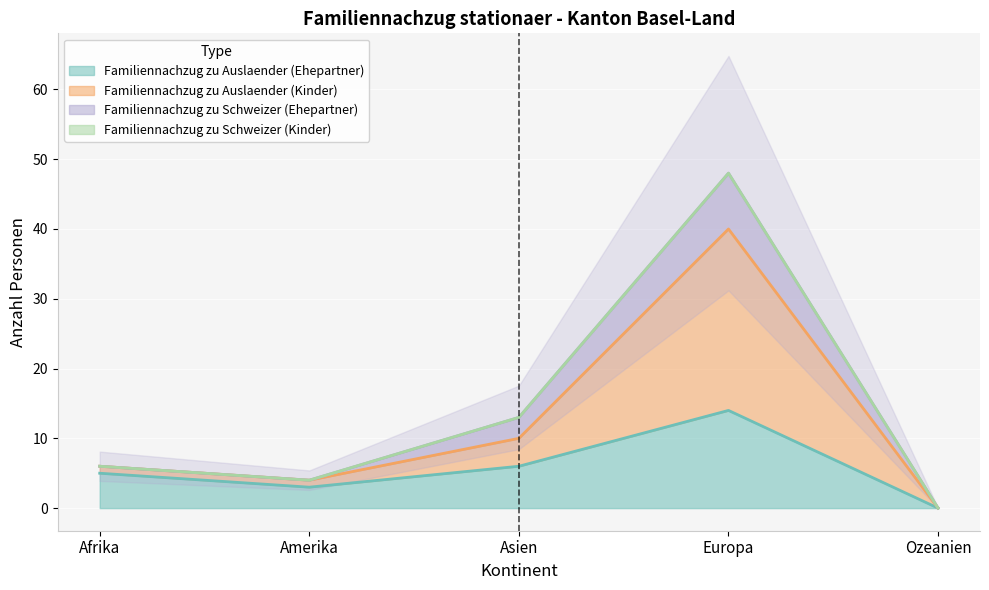

True or false: Familiennachzug zu Auslaender (Ehepartner) and Familiennachzug zu Auslaender (Kinder) intersect in this chart.

False